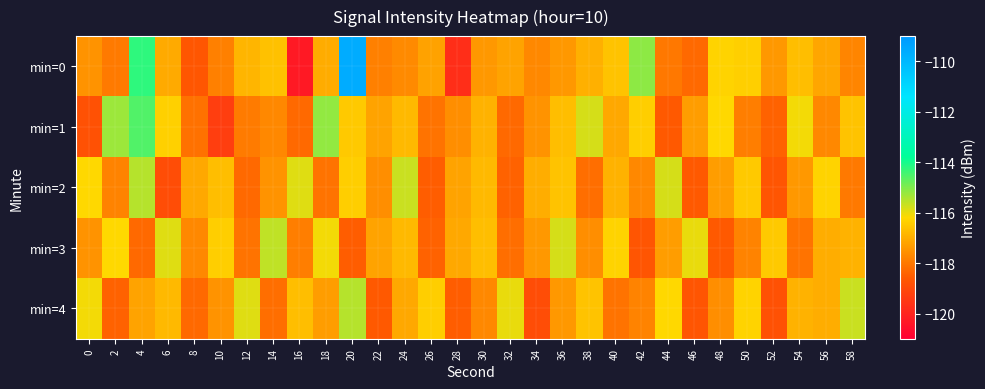

What is the total value across all series at 58?

-585.0